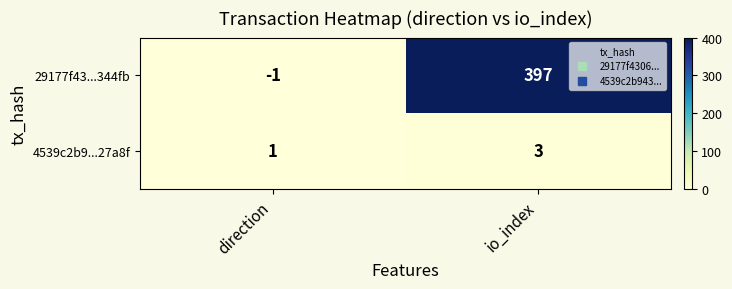

What is the maximum value shown in the chart?

397